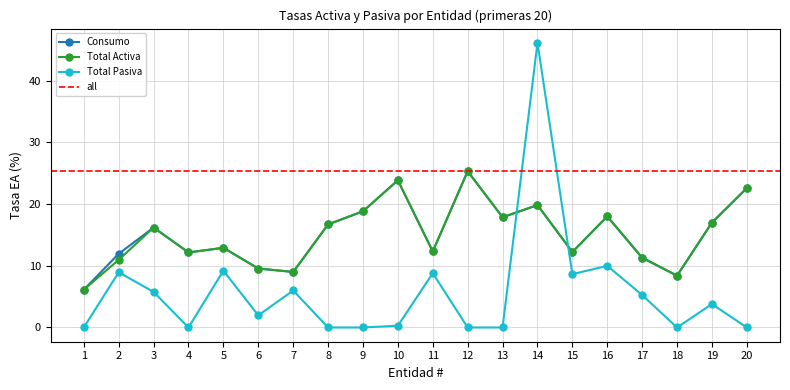

Reading left to right, what are all the values shown in this chart?

Consumo: 6.1	12.0	16.2	12.2	12.9	9.6	9.0	16.7	18.8	23.9	12.3	25.3	17.9	19.8	12.2	18.0	11.3	8.4	17.0	22.6
Total Activa: 6.1	11.0	16.2	12.2	12.9	9.6	9.0	16.7	18.8	23.9	12.3	25.3	17.9	19.8	12.2	18.0	11.3	8.4	17.0	22.6
Total Pasiva: 0.0	9.0	5.8	0.0	9.2	2.0	6.0	0.0	0.0	0.3	8.8	0.0	0.0	46.2	8.6	10.0	5.3	0.0	3.8	0.0